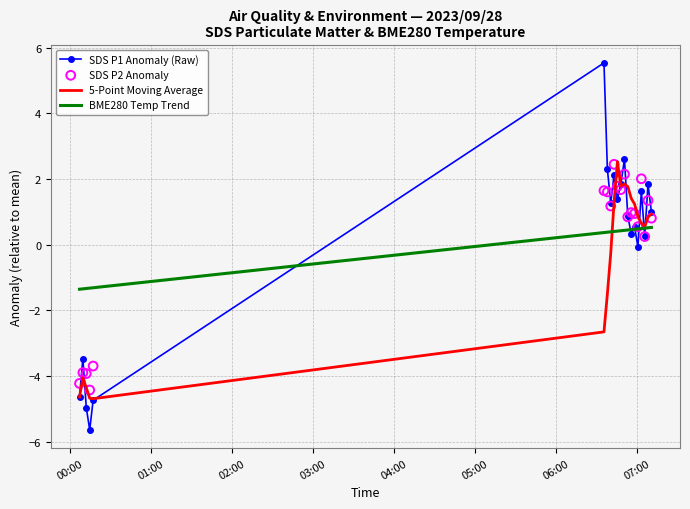

What is the highest value of the BME280 Temp Trend series?

0.5